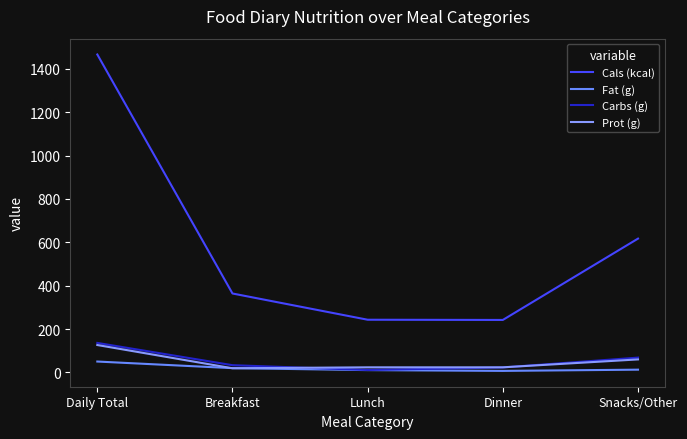

The Prot (g) series shows 126.4 at Daily Total. True or false?

True